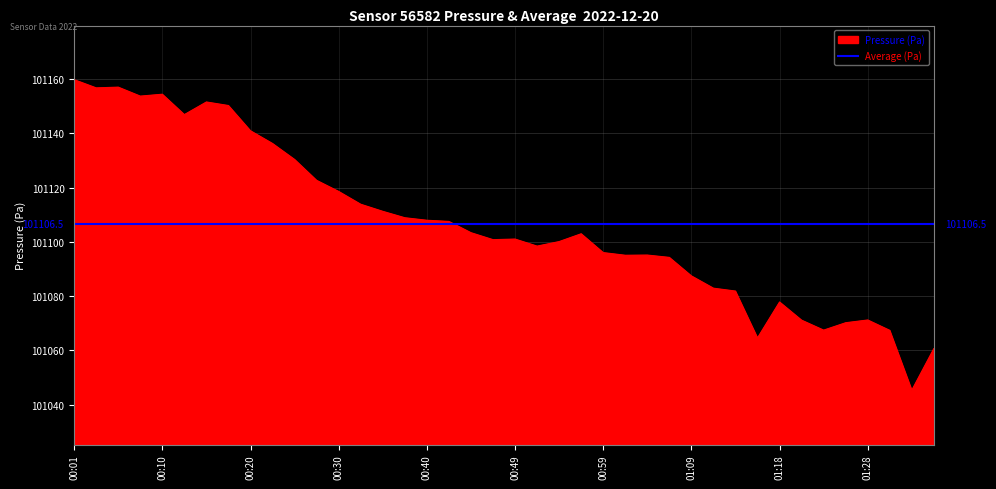

Which series has the largest range (max minus min)?

Pressure (Pa)